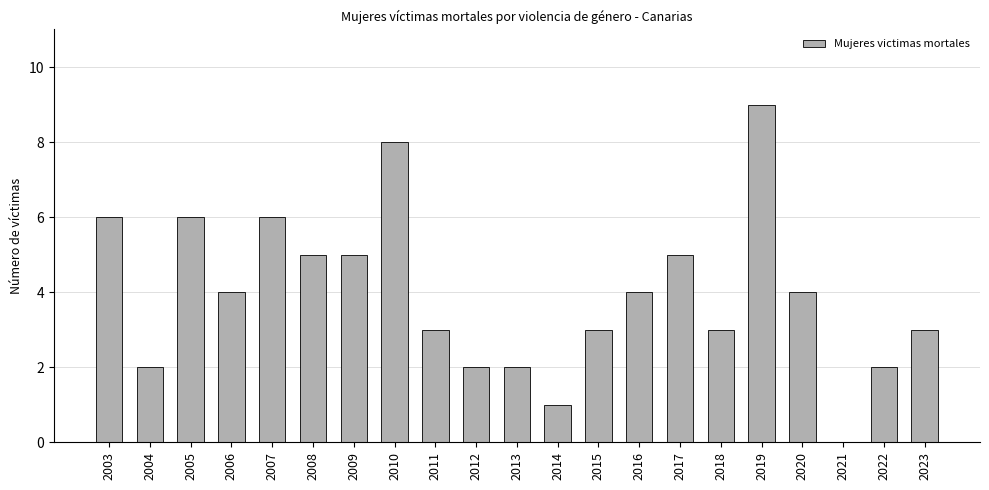

What is the approximate value at 2015?

3